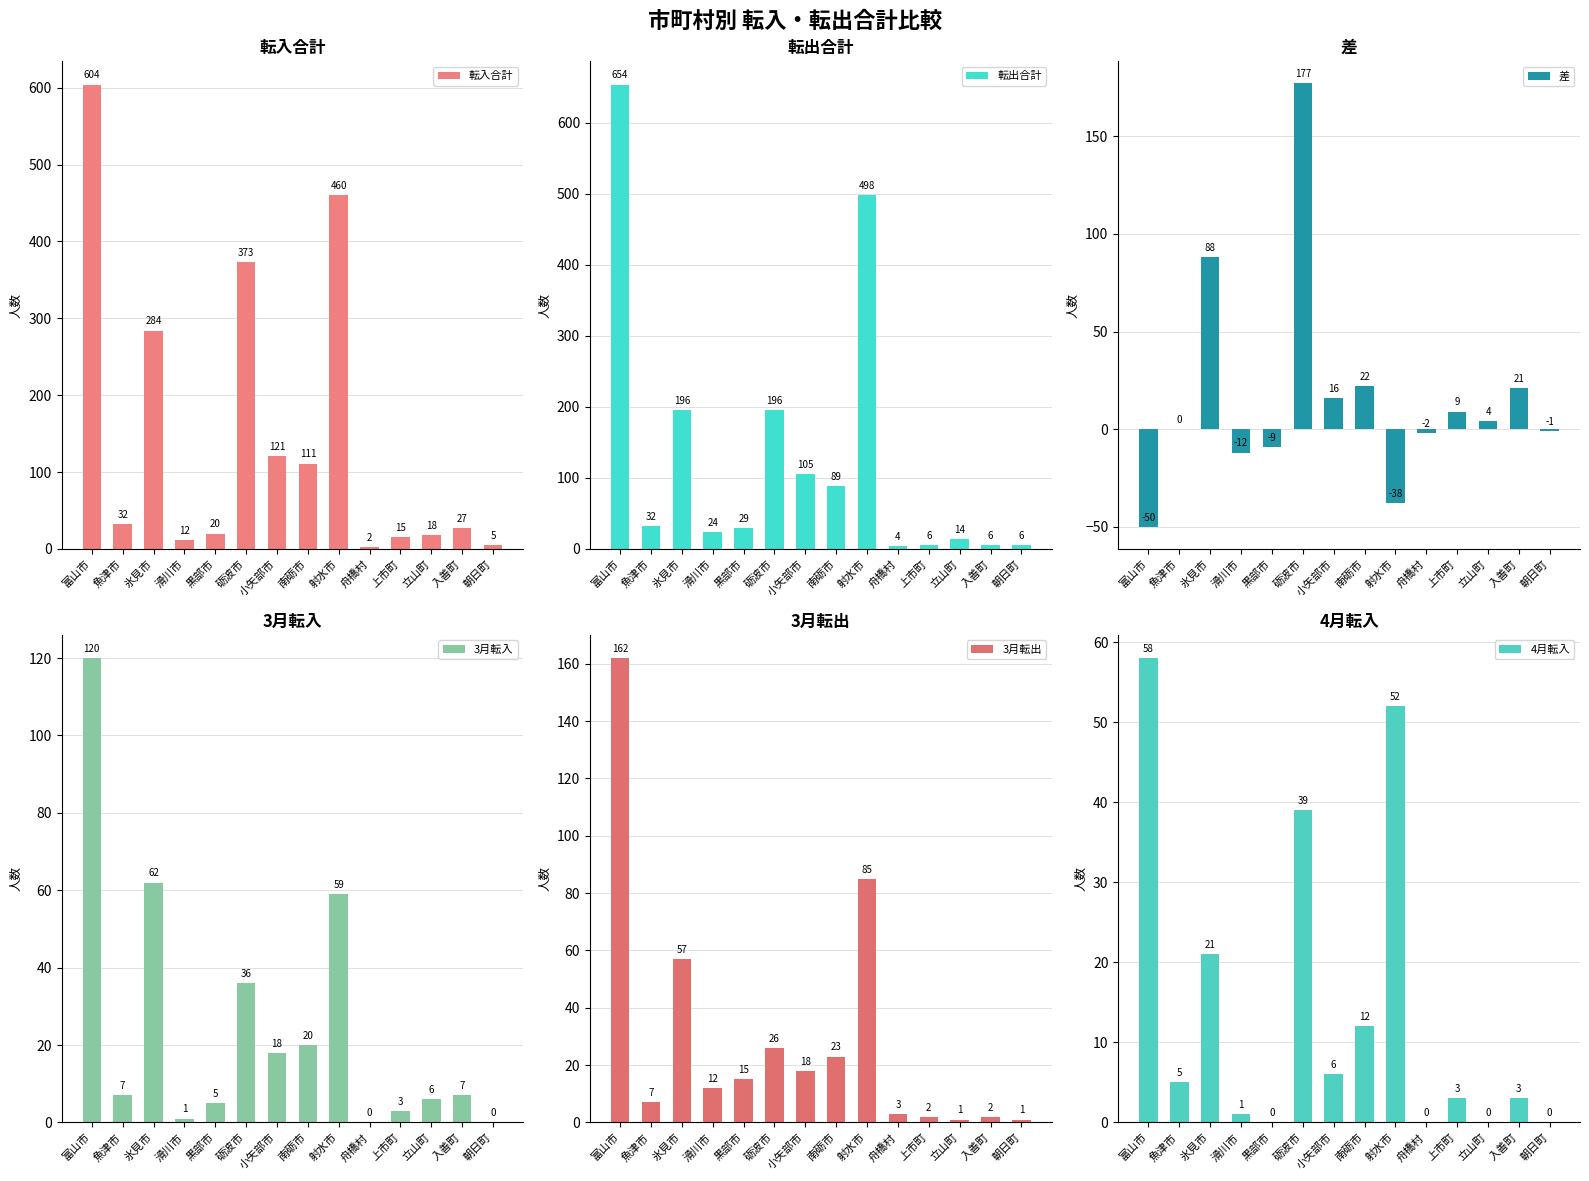

How many series are shown in this chart?

6